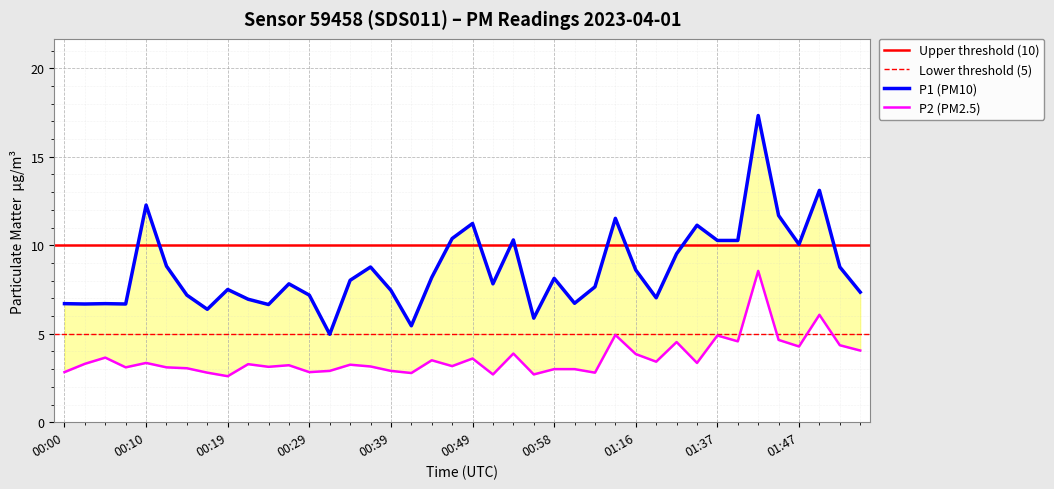

True or false: P2 has more than 0 points higher than both neighbors.

True